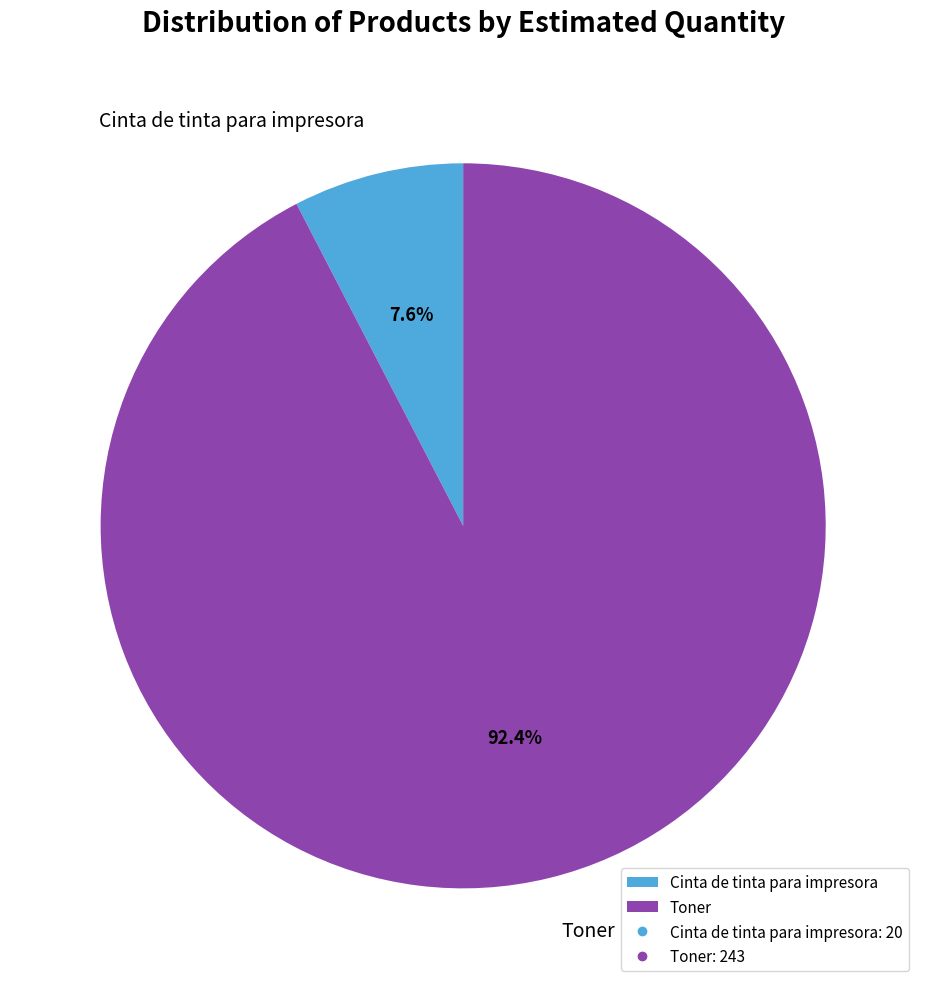

Rank the categories by value from lowest to highest.

Cinta de tinta para impresora, Toner